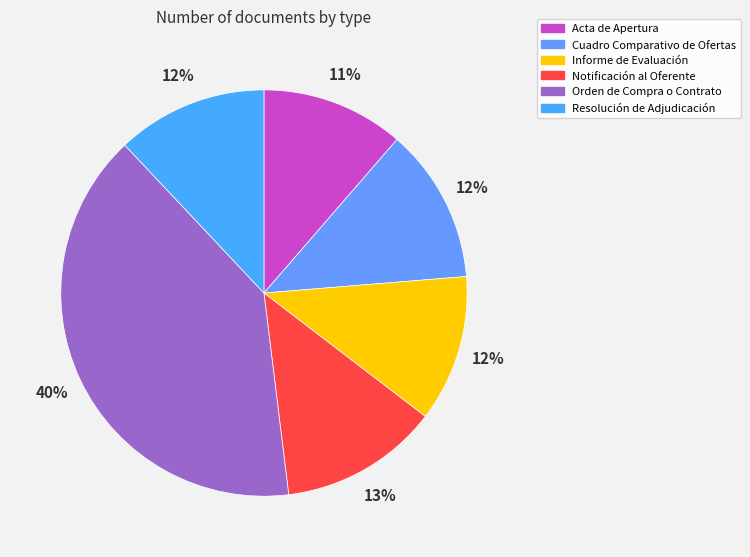

How many slices are in this pie chart?

6